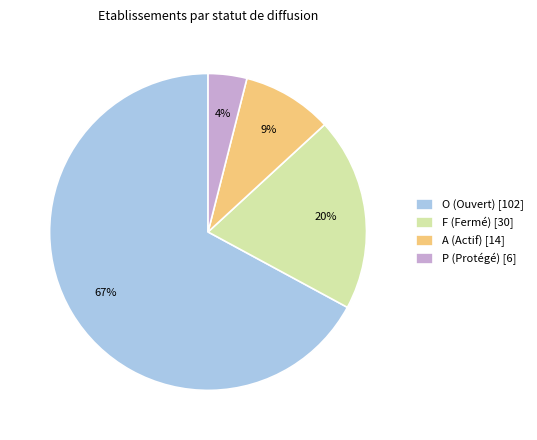

To the nearest percent, what portion does O represent?

67%